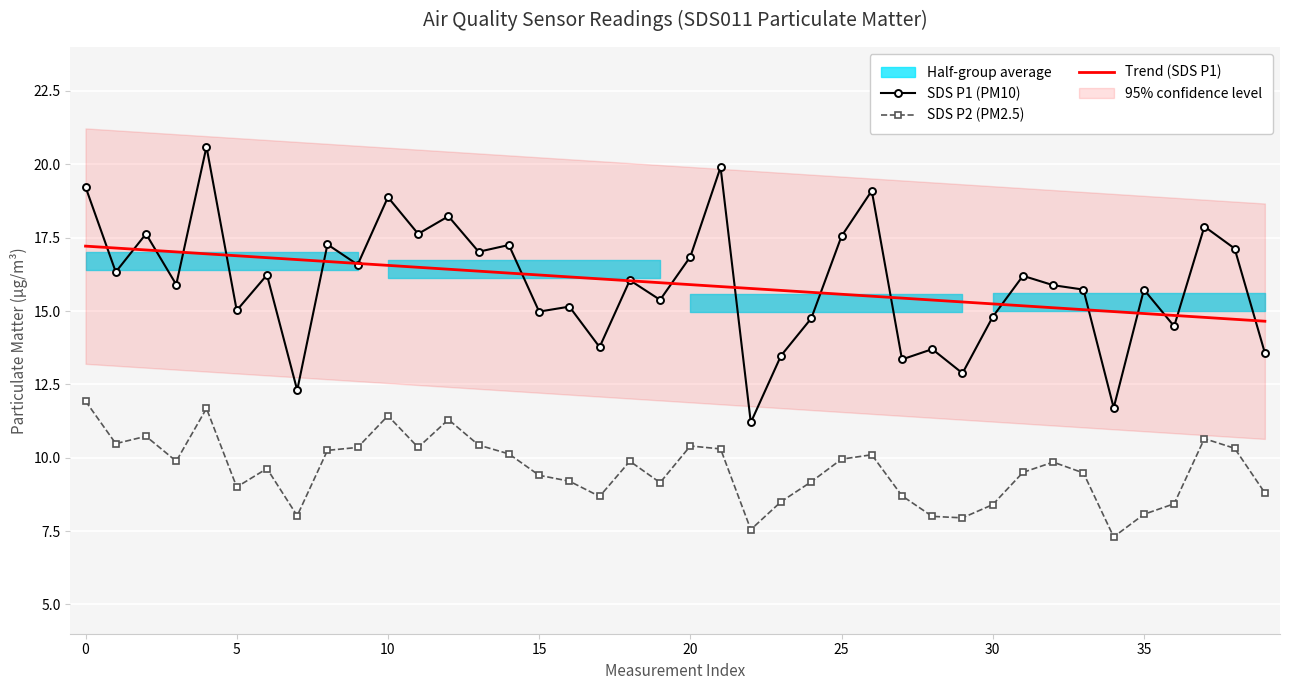

What is the highest value of the SDS P2 (PM2.5) series?

11.9